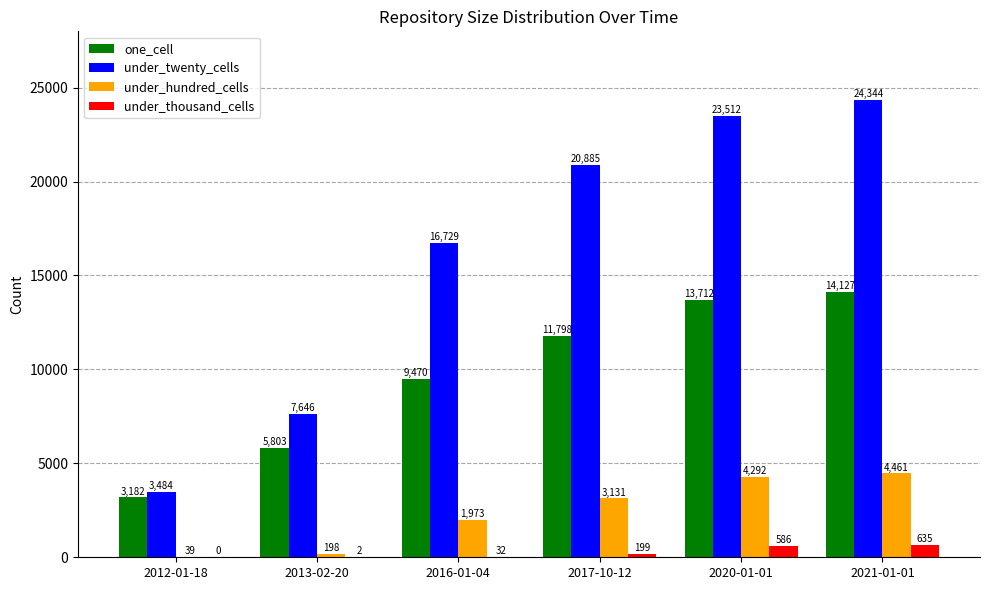

What is the sum of the under_twenty_cells values at 2017-10-12 and 2013-02-20?

28531